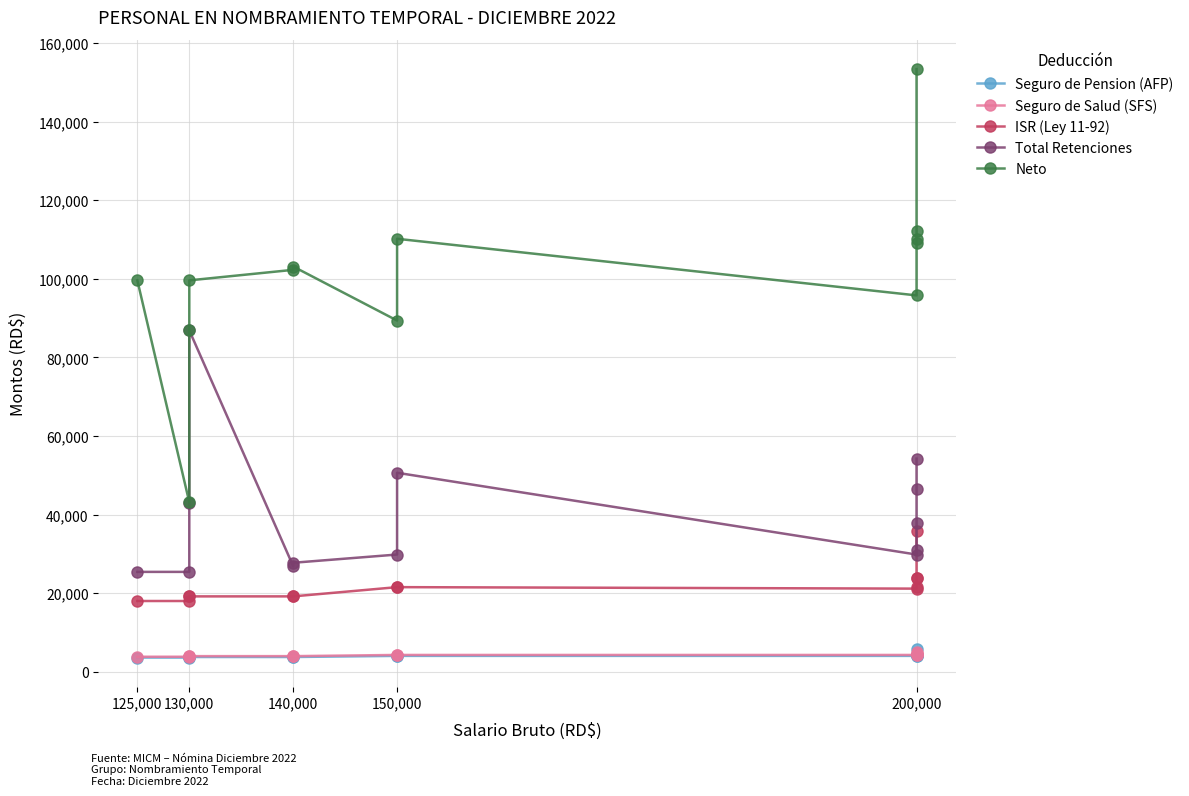

True or false: Neto and Seguro de Pension (AFP) cross at least once.

False